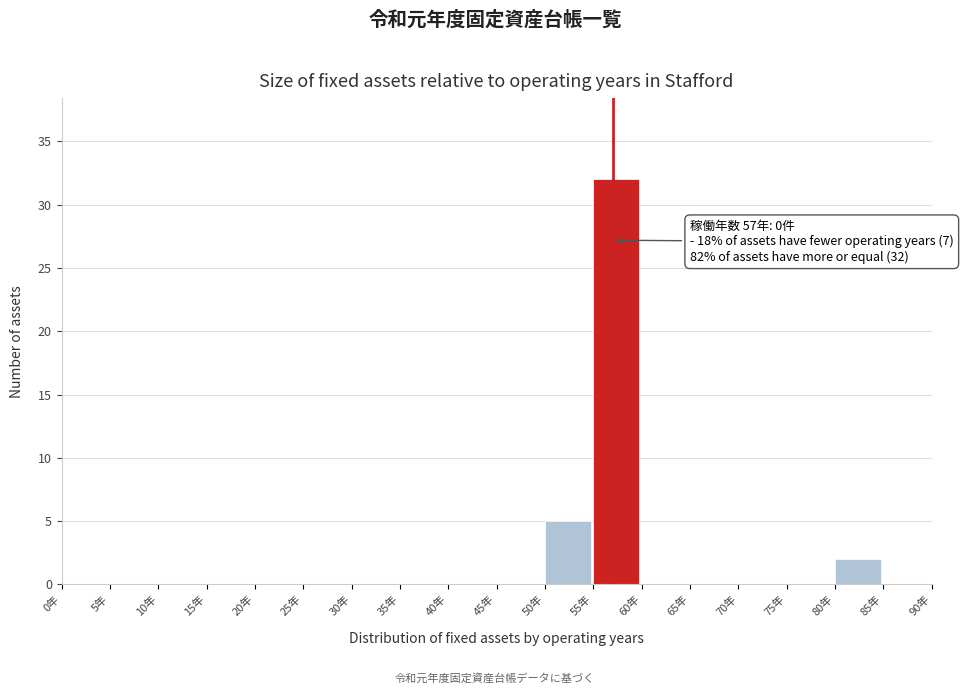

Which range on the x-axis has the tallest bar?

55 to 60